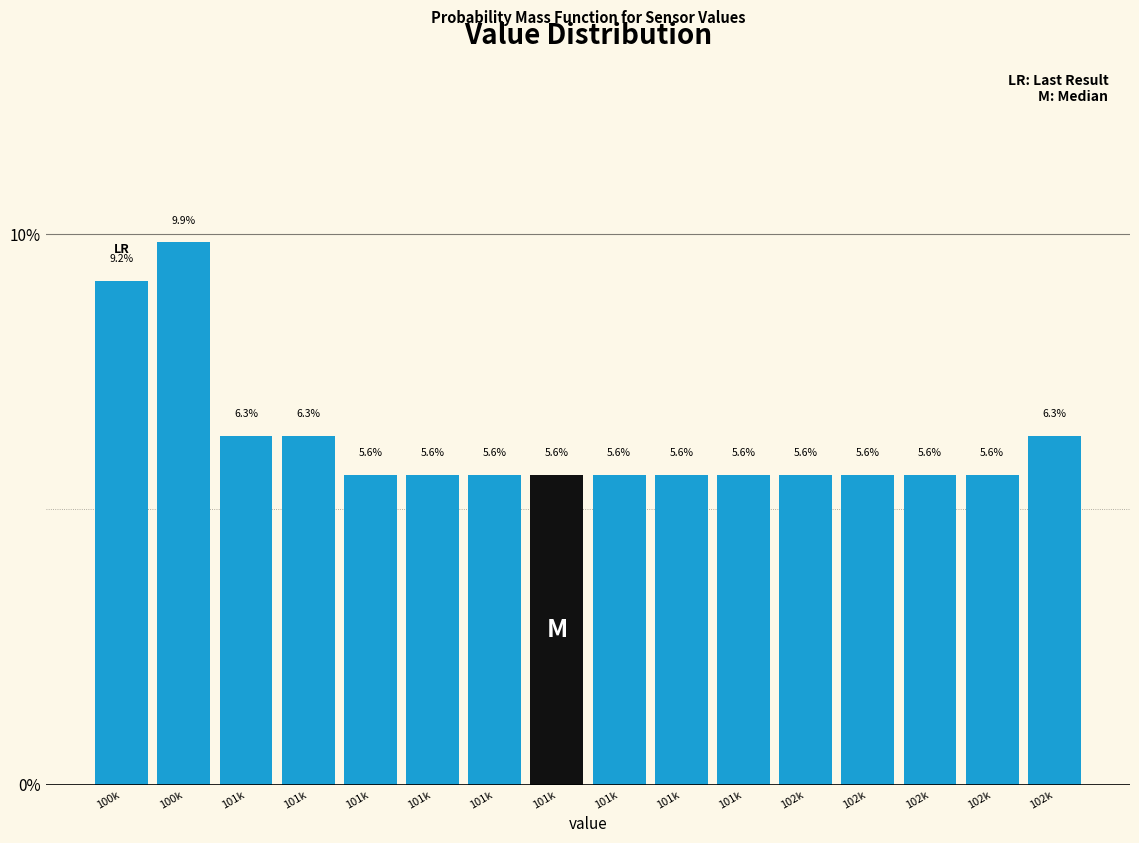

How many distinct data groups are displayed?

1